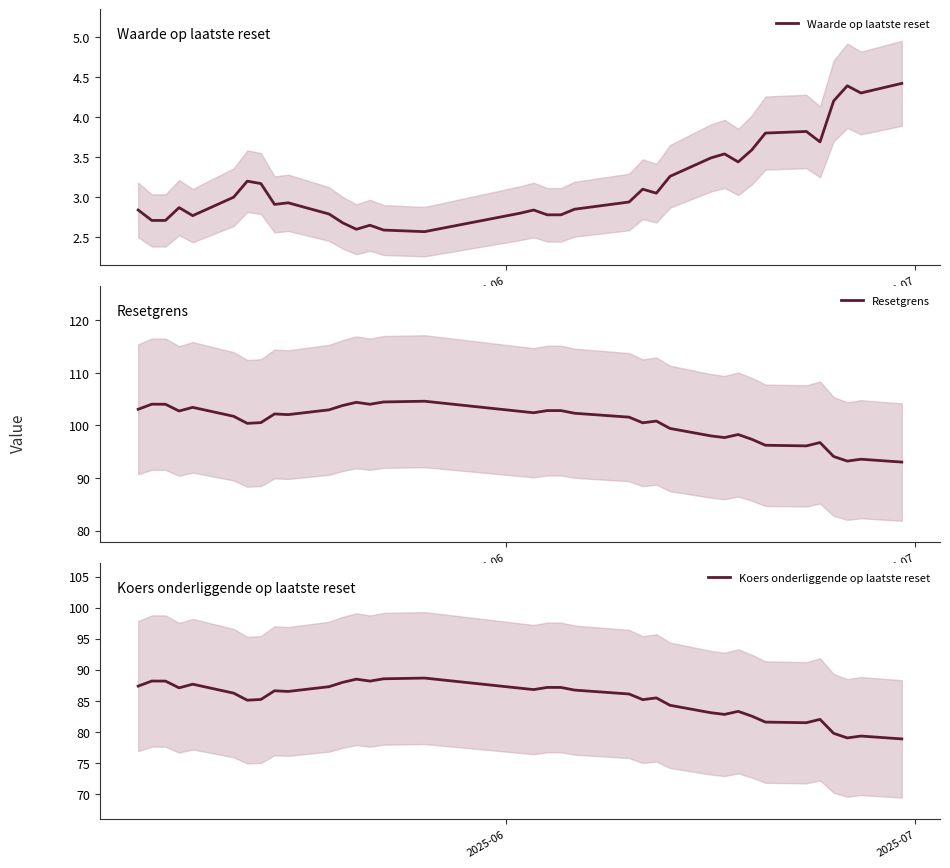

What is the minimum value for Resetgrens?

93.0